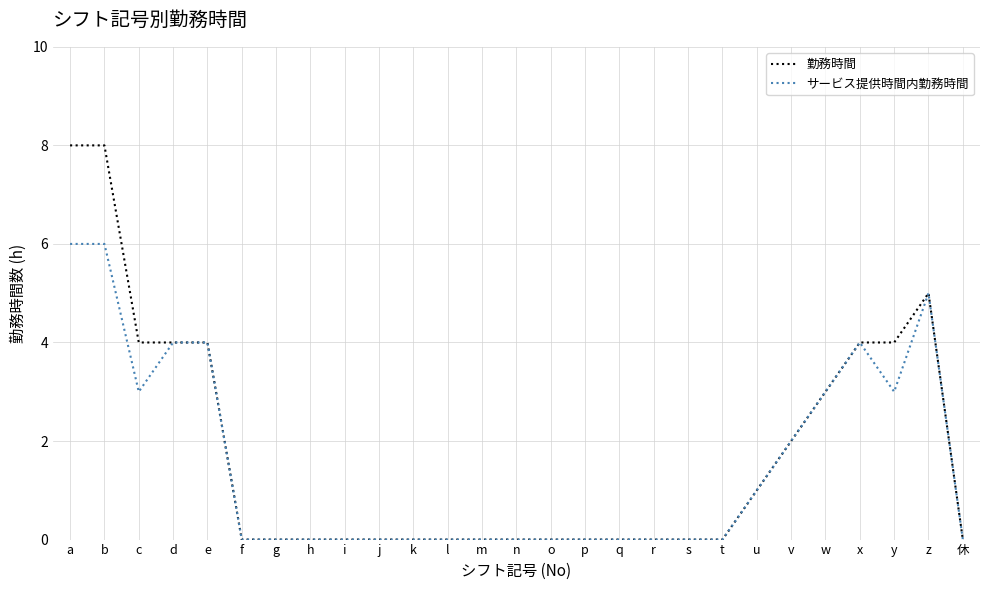

List the series in order of their overall mean, lowest first.

サービス提供時間内勤務時間, 勤務時間